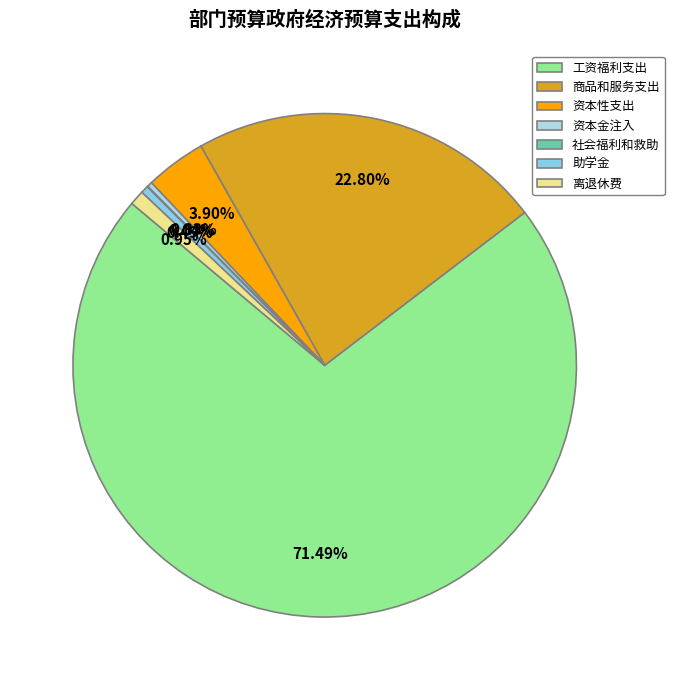

To the nearest percent, what portion does 商品和服务支出 represent?

23%